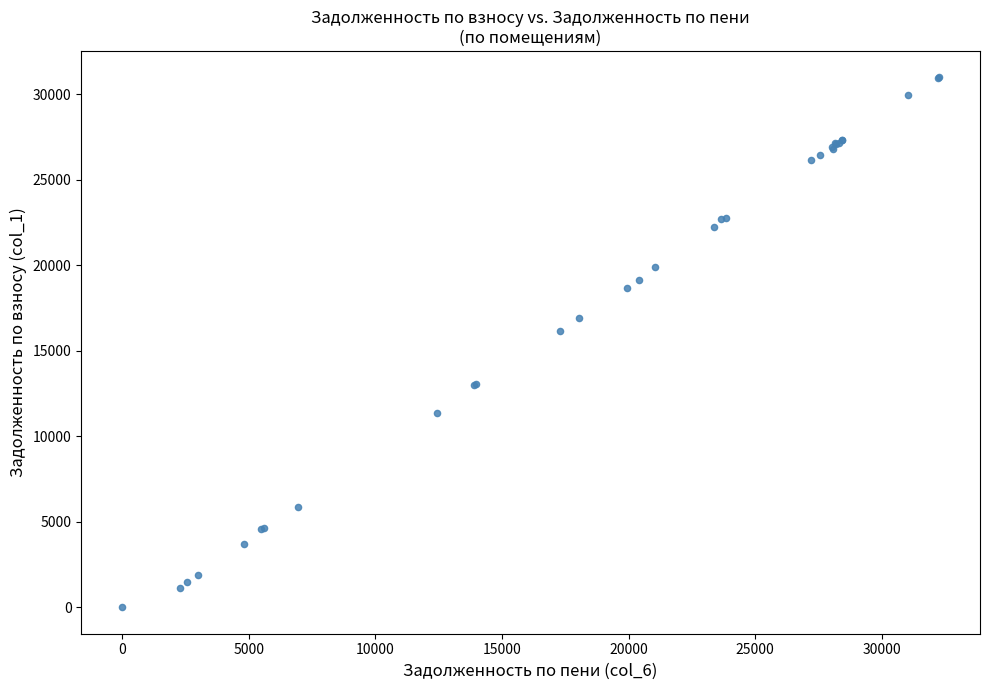

What Y value in the scatter plot is closest to 15492?

16161.5